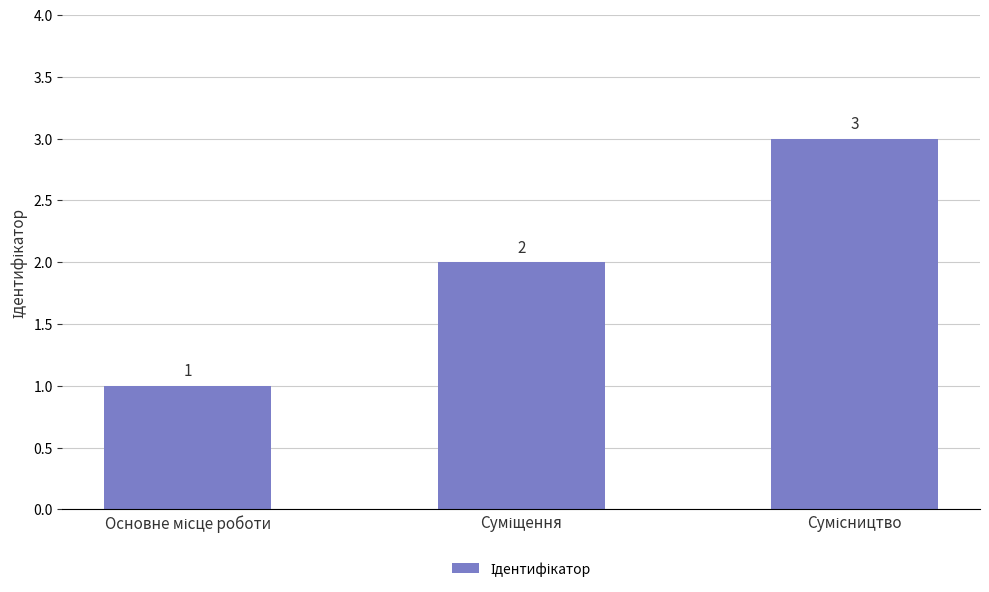

Count the values in the range 1 to 3.

3